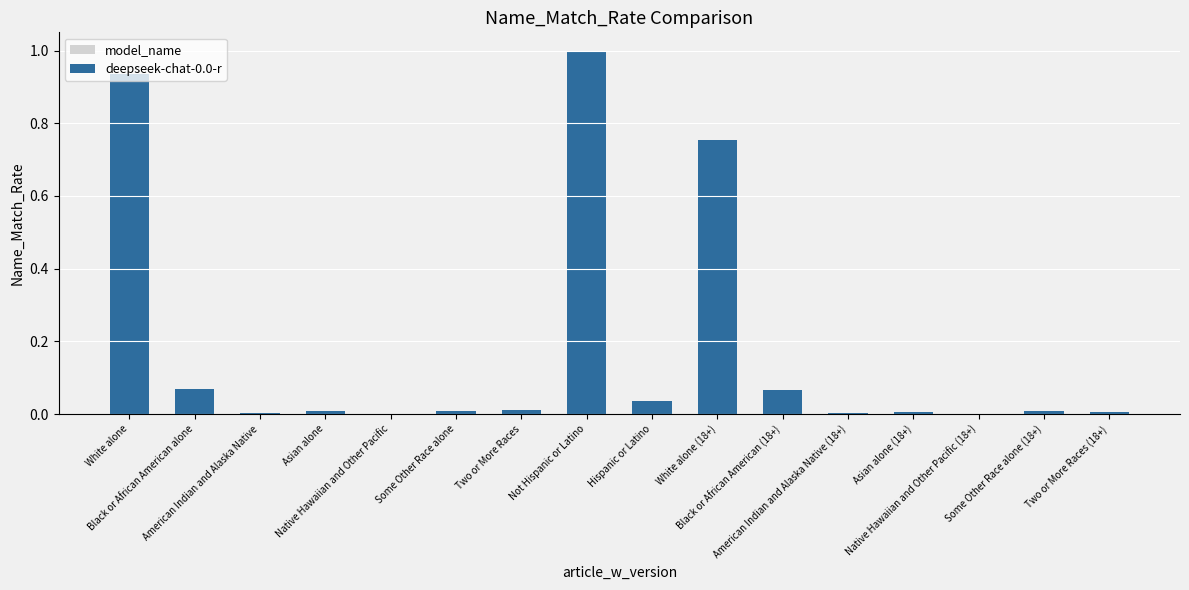

Count the number of data series in this chart.

1